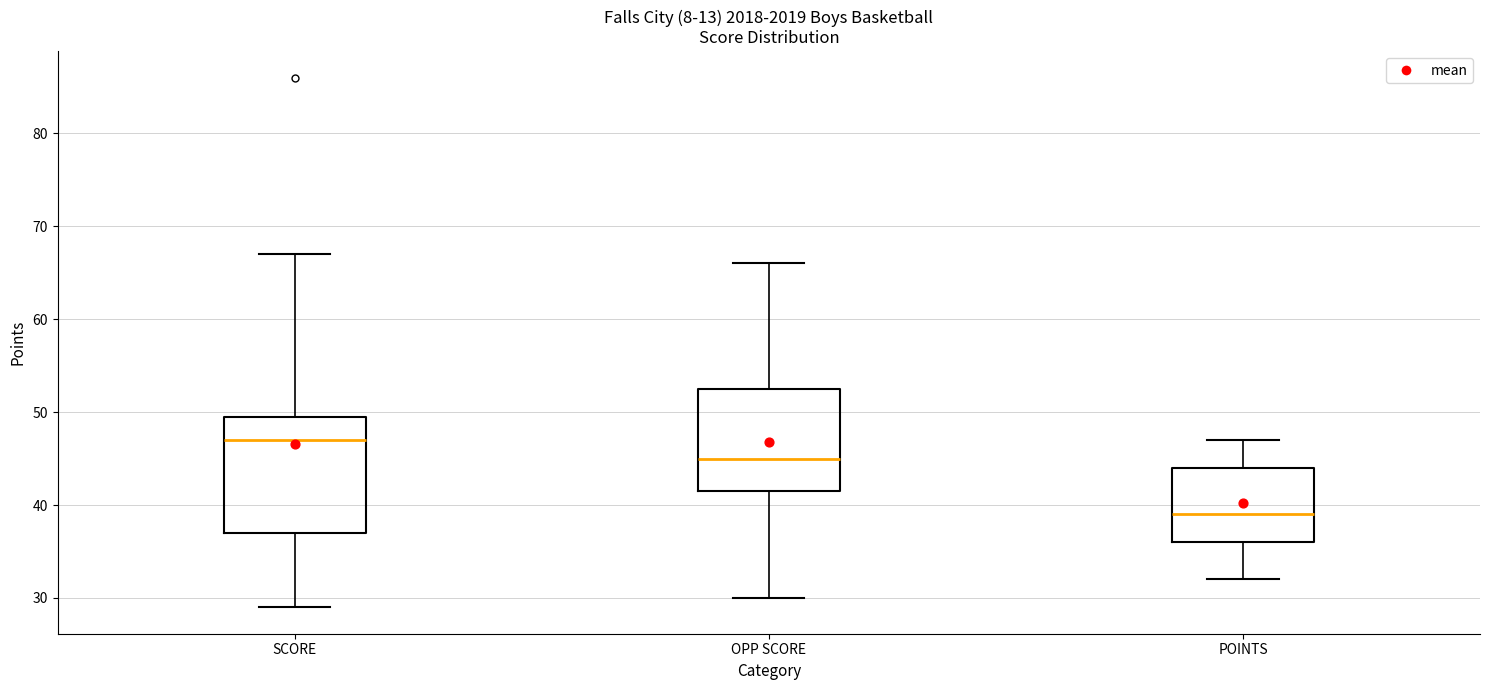

Comparing the boxes themselves (not the whiskers), which one is the tallest?

SCORE